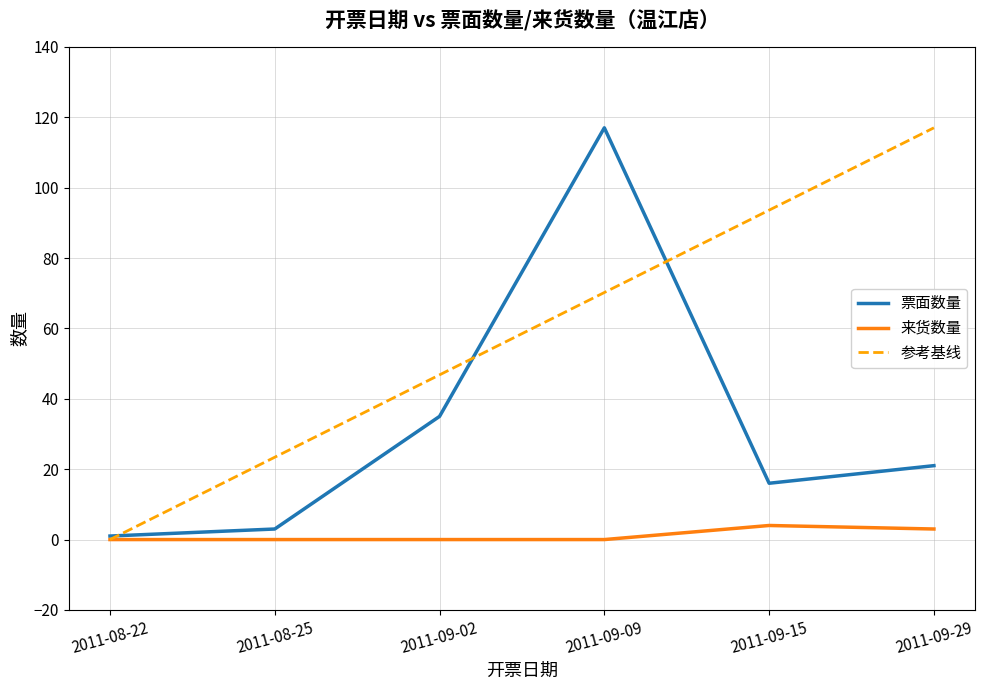

What is the maximum value for 参考基线?

117.0